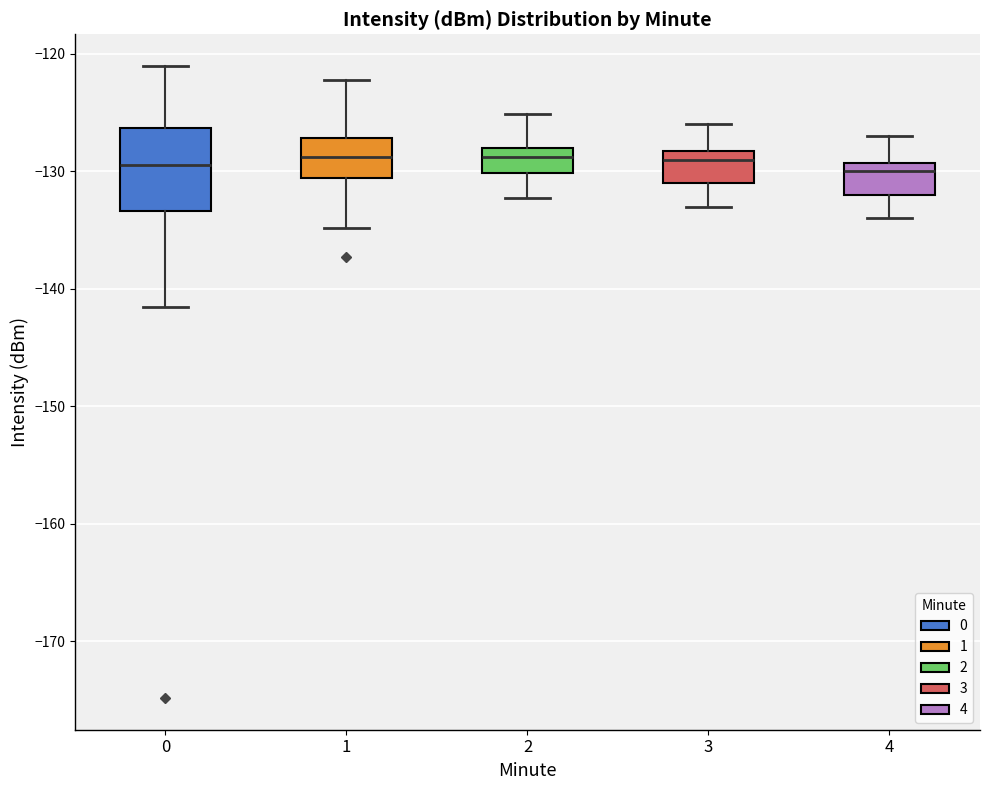

Where does the lower whisker of the box at x = 4 end on the y-axis? The values are not printed on the chart, so give them approximately, as read against the axis.

-134